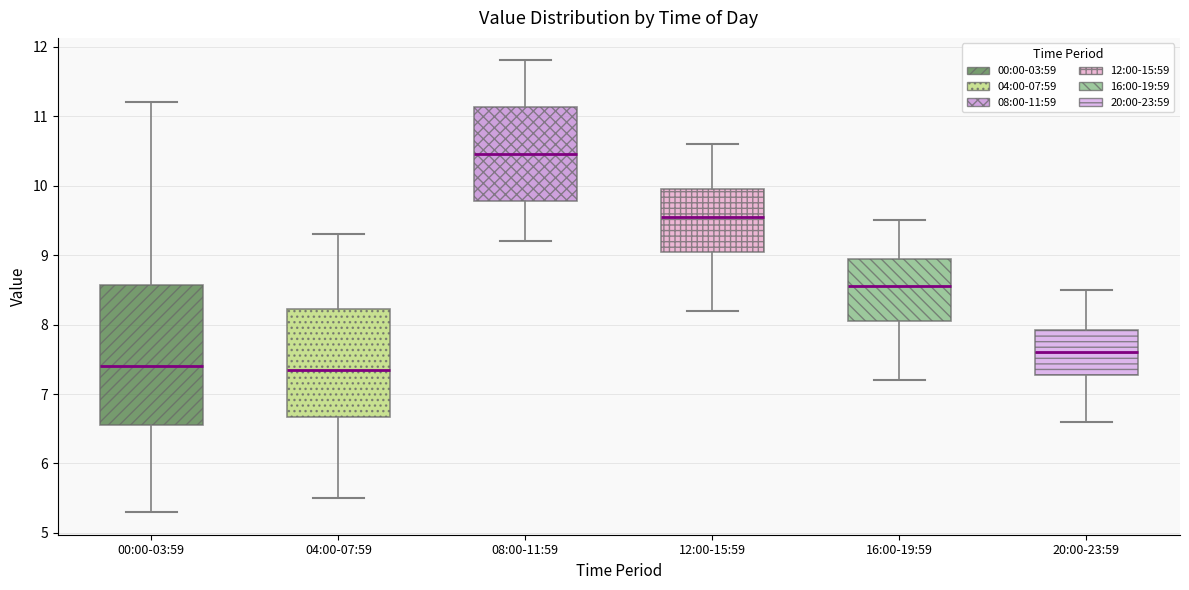

Reading left to right, read every box against the y-axis: the position of its median line, the range the box covers, and the ends of its whiskers. The values are not printed on the chart, so give them approximately, as read against the axis.

00:00-03:59: median 7.4, box 6.6 to 8.6, whiskers 5.3 to 11.2
04:00-07:59: median 7.4, box 6.7 to 8.2, whiskers 5.5 to 9.3
08:00-11:59: median 10.5, box 9.8 to 11.1, whiskers 9.2 to 11.8
12:00-15:59: median 9.6, box 9.1 to 10.0, whiskers 8.2 to 10.6
16:00-19:59: median 8.6, box 8.1 to 9.0, whiskers 7.2 to 9.5
20:00-23:59: median 7.6, box 7.3 to 7.9, whiskers 6.6 to 8.5